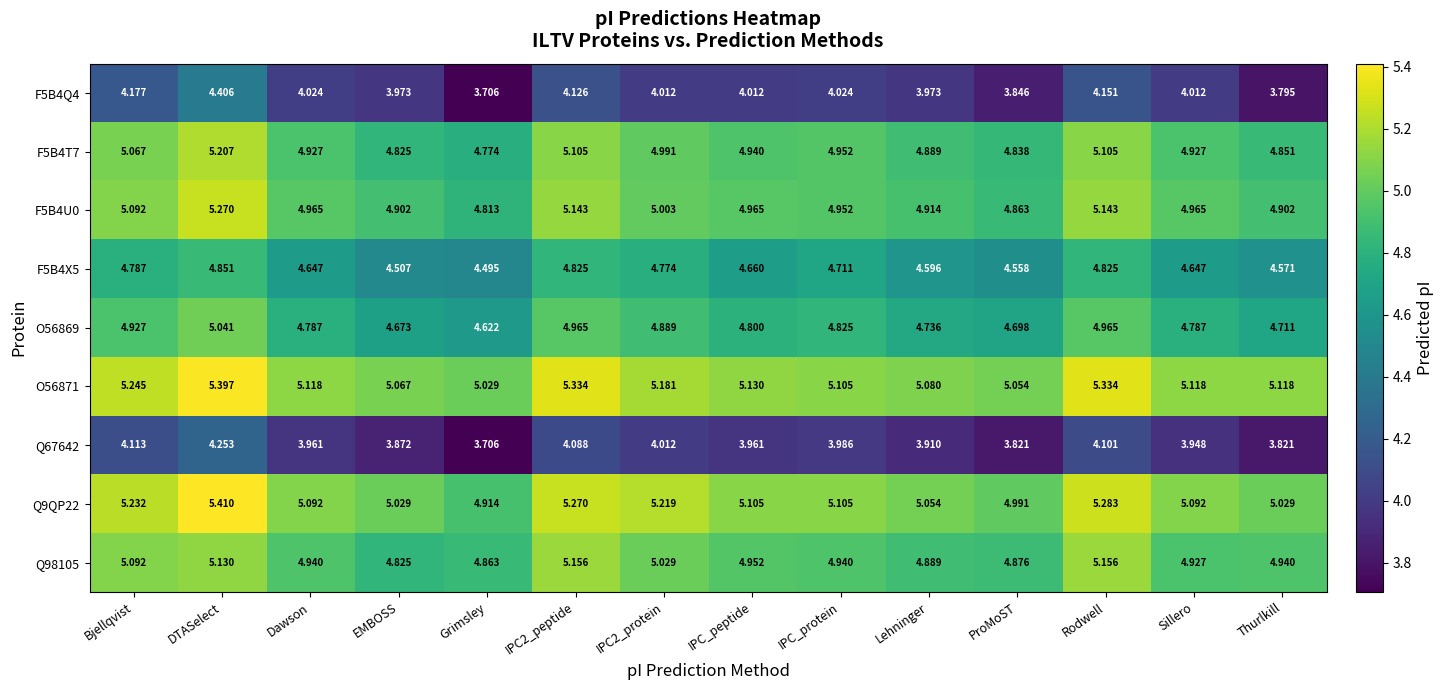

At which label is O56869 closest to 4?

Grimsley